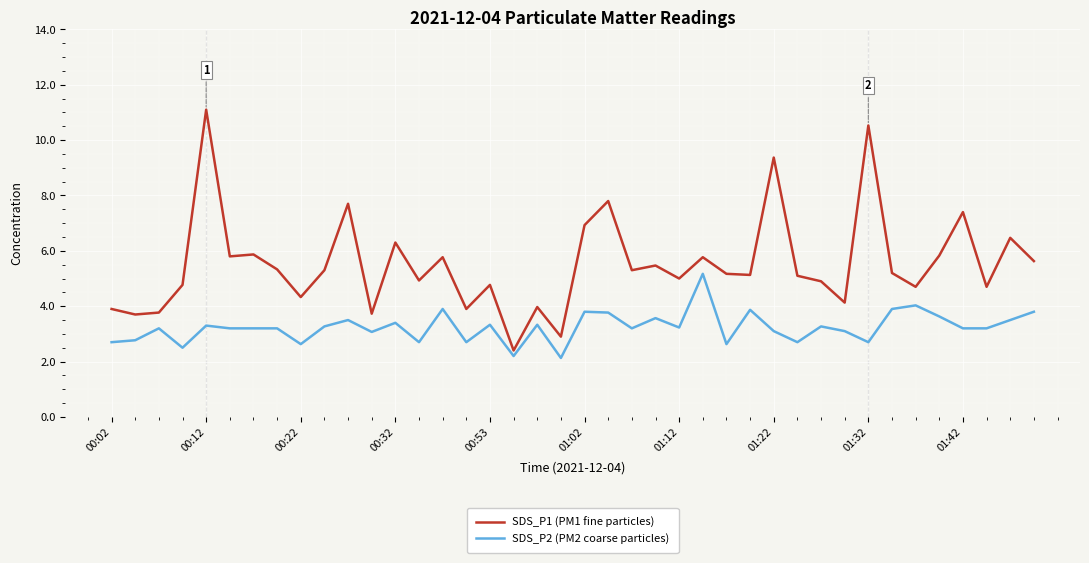

Which series has the largest range (max minus min)?

SDS_P1 (PM1 fine particles)